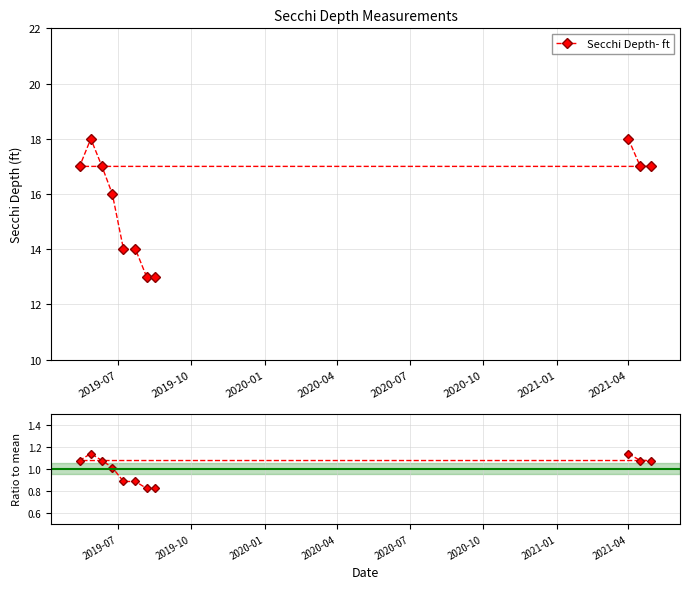

What is the highest value of the Secchi Depth- ft series?

18